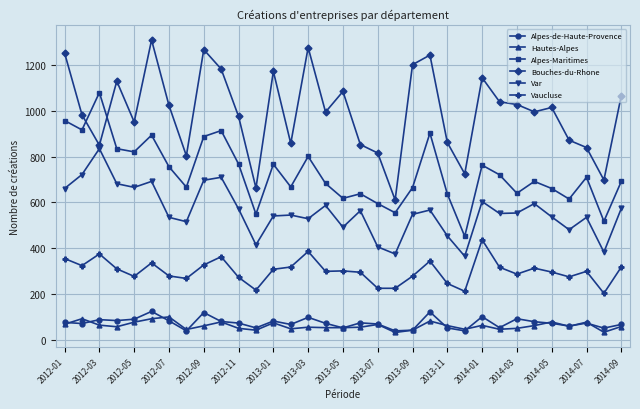

True or false: Var has more than 1 points higher than both neighbors.

True